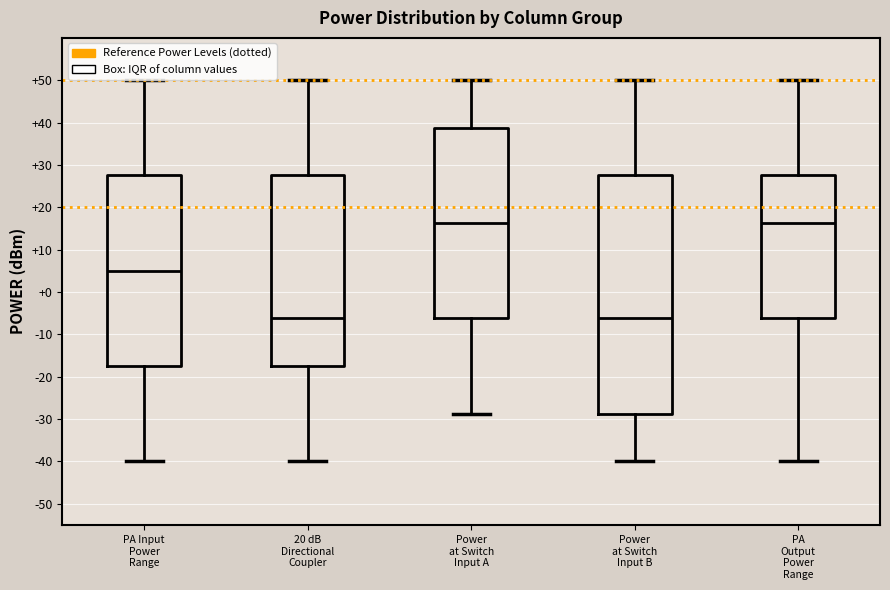

Comparing the boxes themselves (not the whiskers), which one is the tallest?

Power at Switch Input B